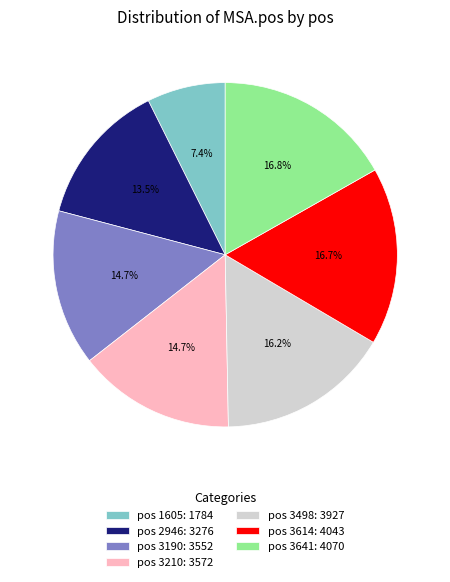

Which category has the smallest portion of the pie?

pos 1605: 1784